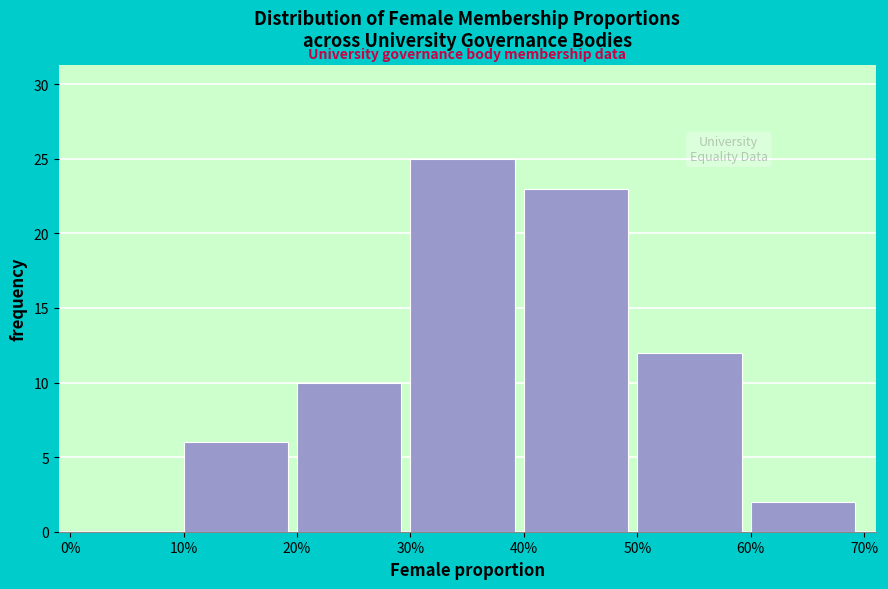

Reading left to right, transcribe all the data shown in this chart.

0%=0	10%=6	20%=10	30%=25	40%=23	50%=12	60%=2